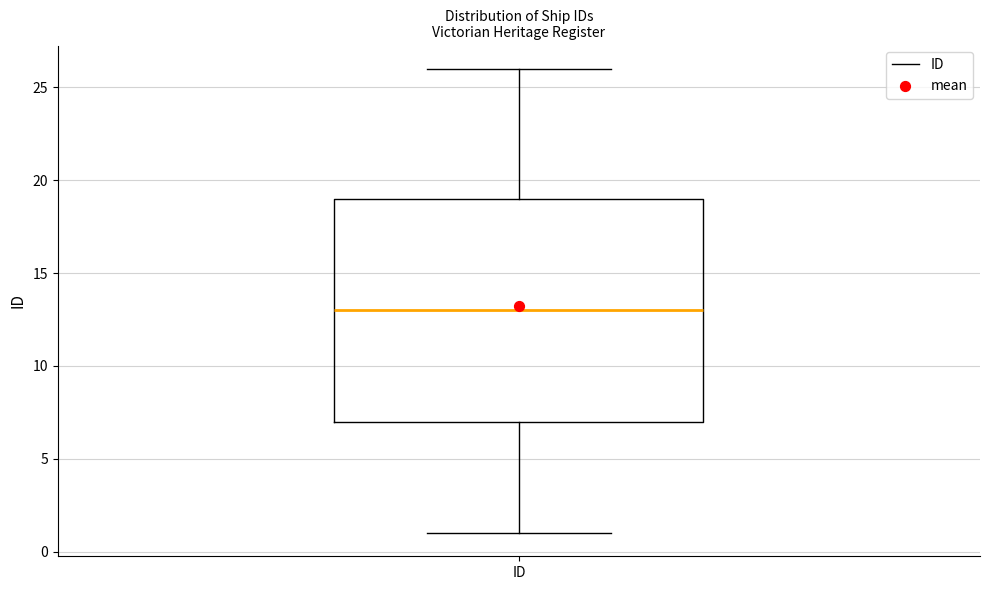

Read this box plot against the y-axis: the position of the median line, the range covered by the box, and the ends of both whiskers. The values are not printed on the chart, so give them approximately, as read against the axis.

median 13, box 7 to 19, whiskers 1 to 26